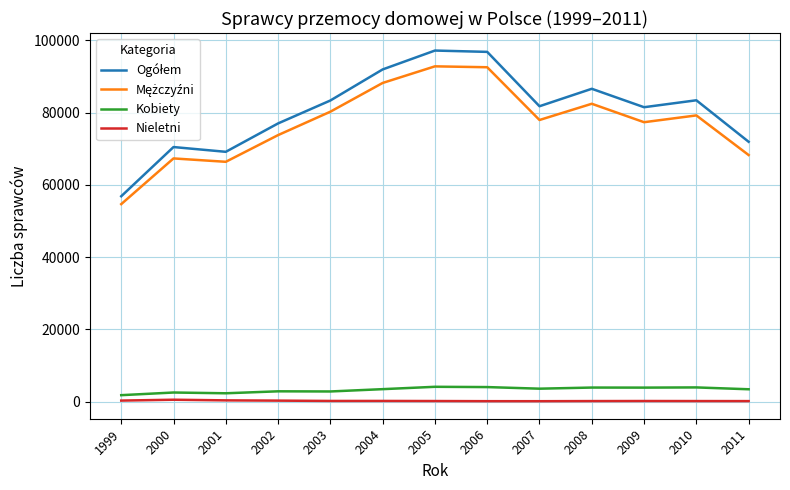

What is the difference between the maximum and minimum values in the Kobiety series?

2315